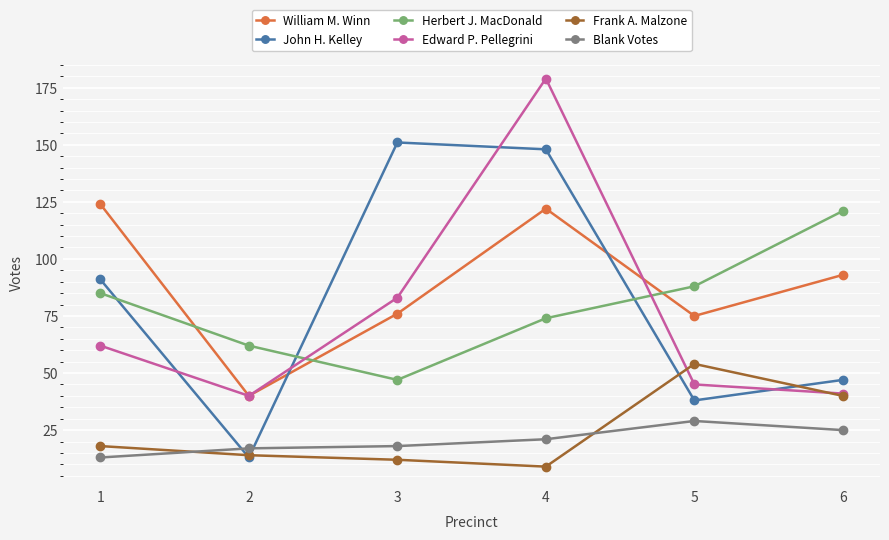

Is the value of William M. Winn at 3 greater than the value of Frank A. Malzone at 4?

Yes